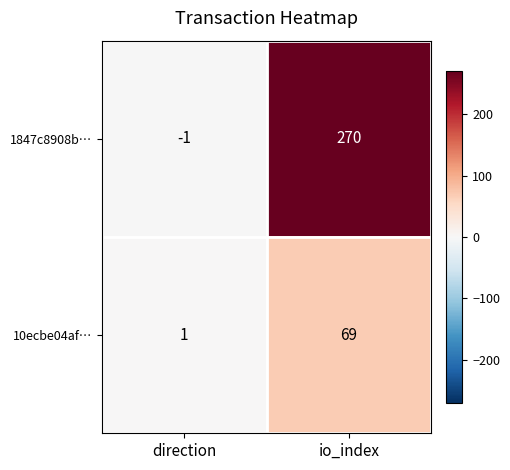

Which series has the largest range (max minus min)?

1847c8908b…